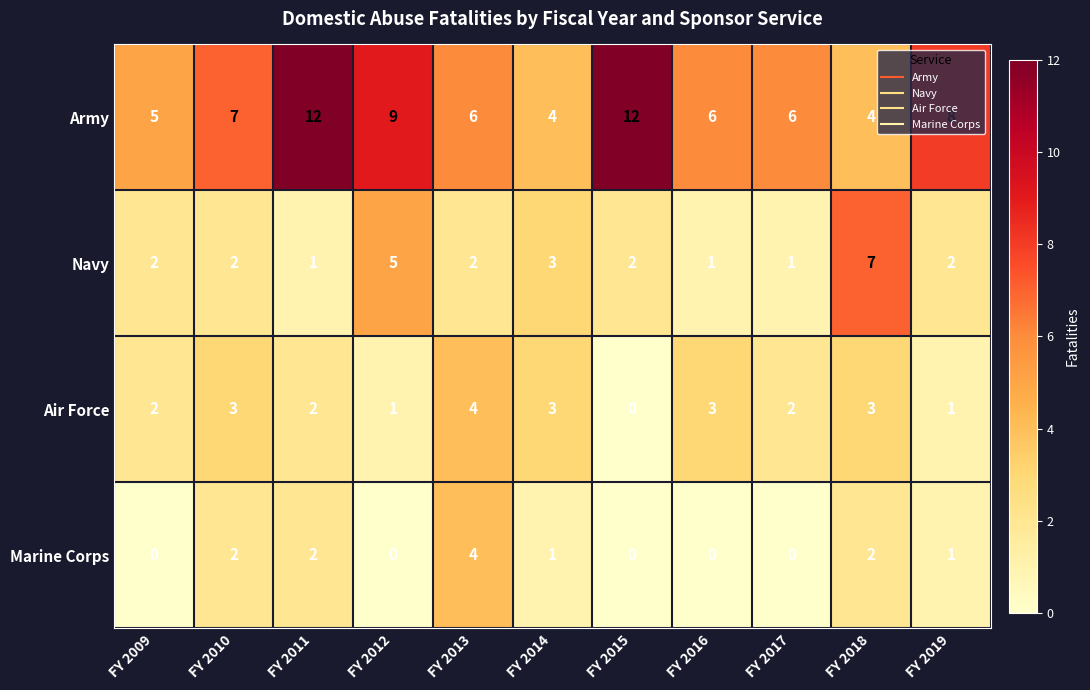

Which category has the highest value in the Navy series?

FY 2018